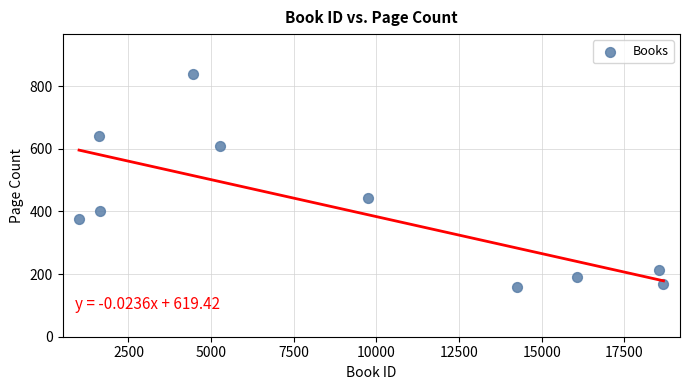

What is the average Y value?

404